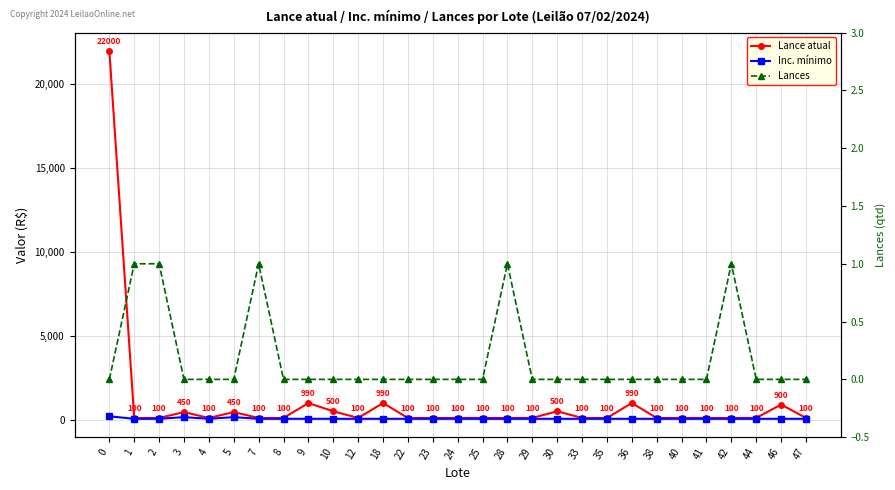

True or false: Lances and Lance atual cross at least once.

False